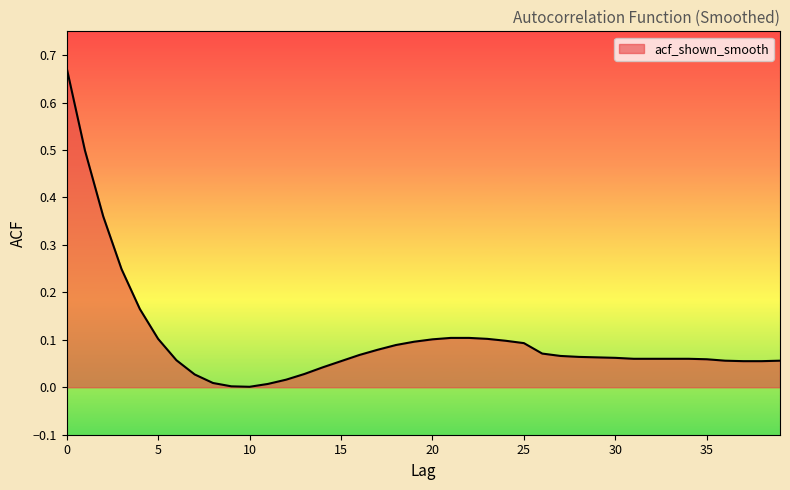

Rank the categories by value from highest to lowest.

0, 1, 2, 3, 4, 21, 22, 5, 23, 20, 24, 19, 25, 18, 17, 26, 16, 27, 28, 29, 30, 31, 32, 33, 34, 35, 6, 36, 39, 15, 37, 38, 14, 13, 7, 12, 8, 11, 9, 10